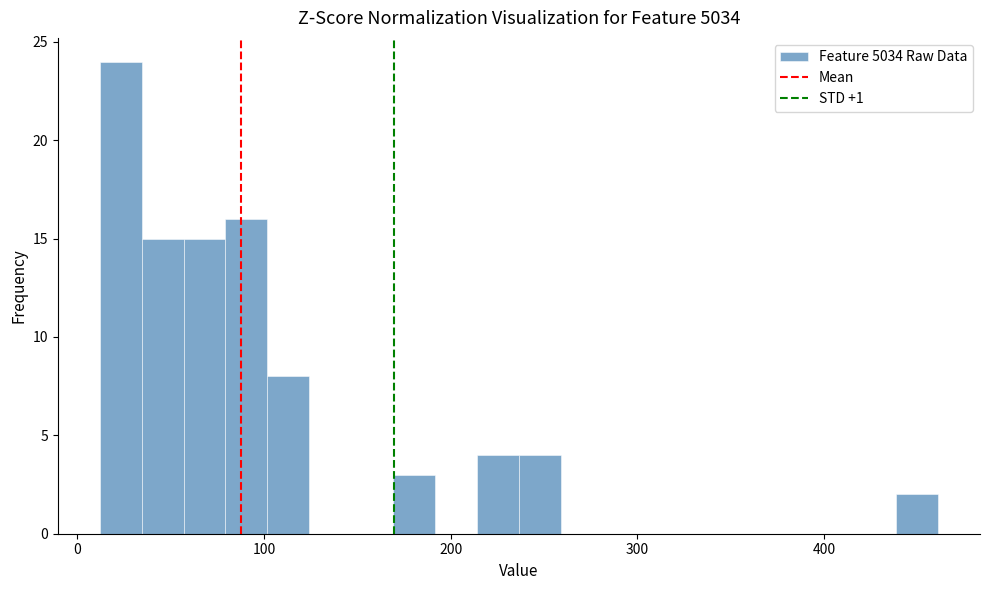

Around what value on the x-axis is the tallest bar? Give the approximate position of its centre, as read against the axis.

20